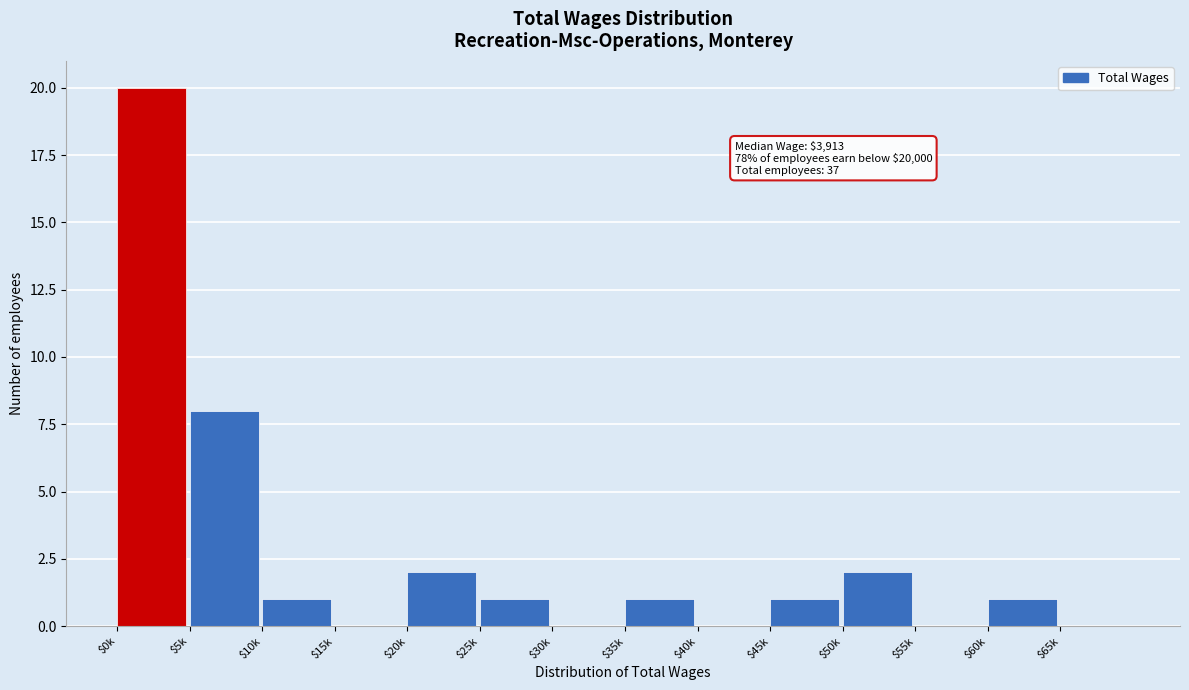

The value at $35k is 1. True or false?

True